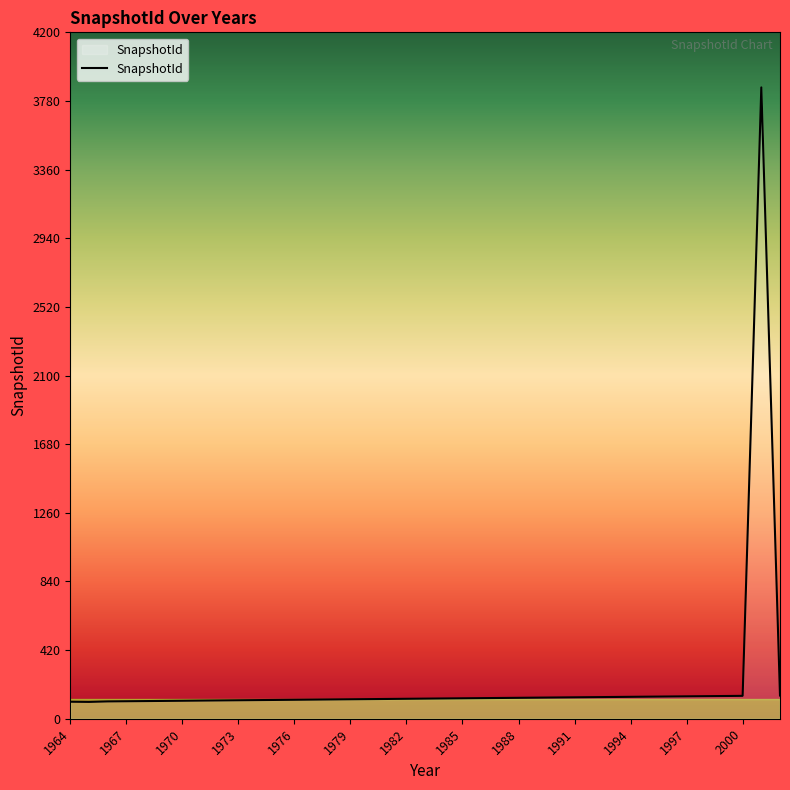

What is the maximum value shown in the chart?

3863